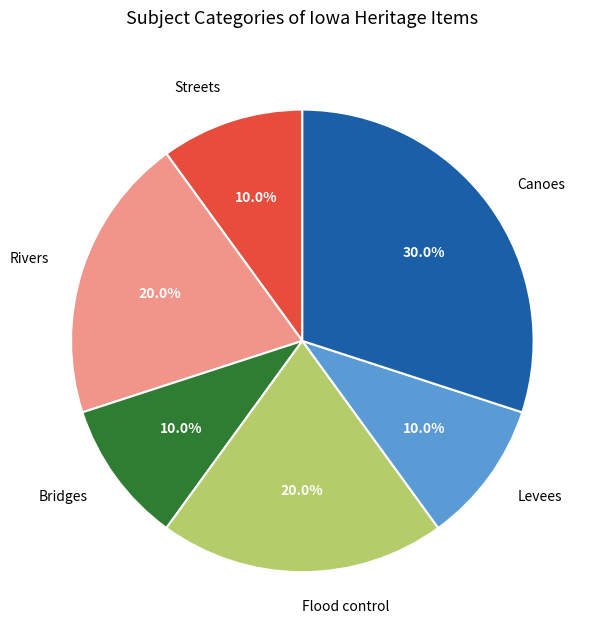

What percentage is the Flood control slice, to the nearest percent?

20%